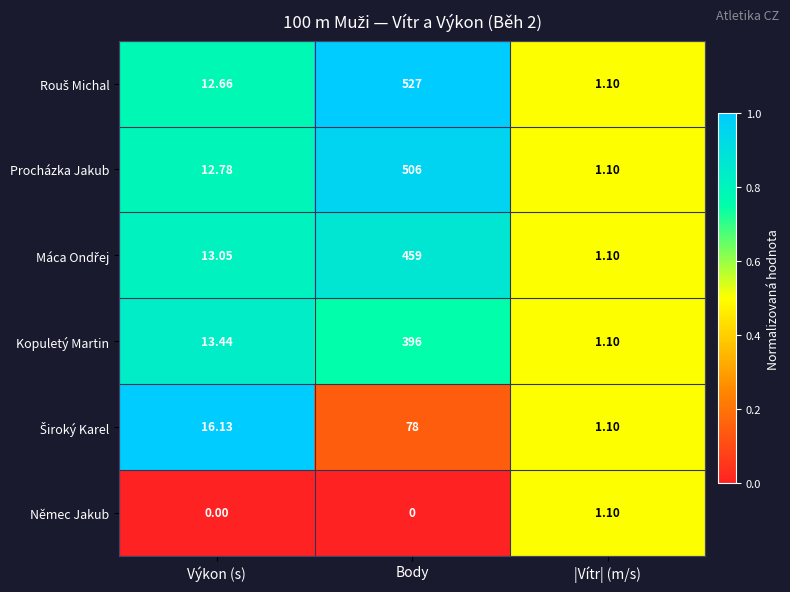

Which category has the highest value across all series?

Body